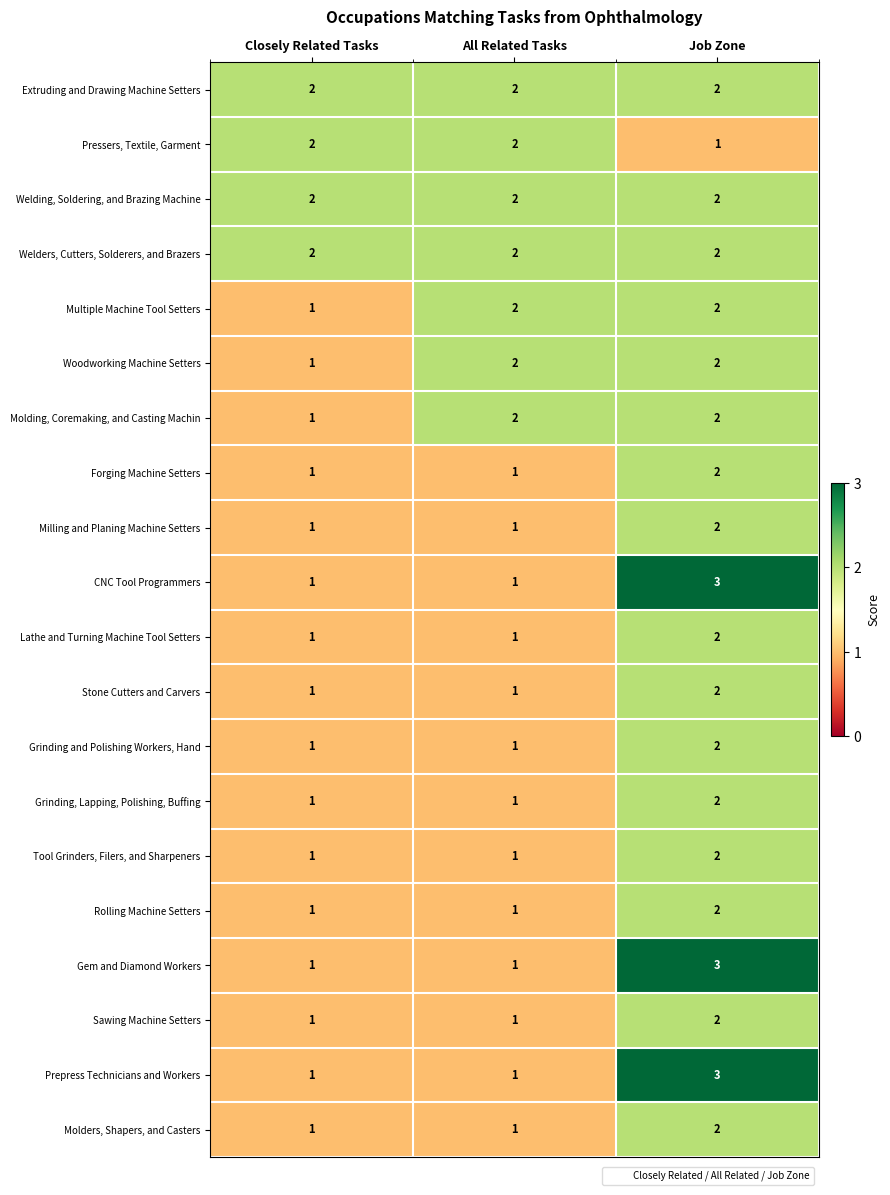

Count the Multiple Machine Tool Setters values in the range 1 to 2.

3